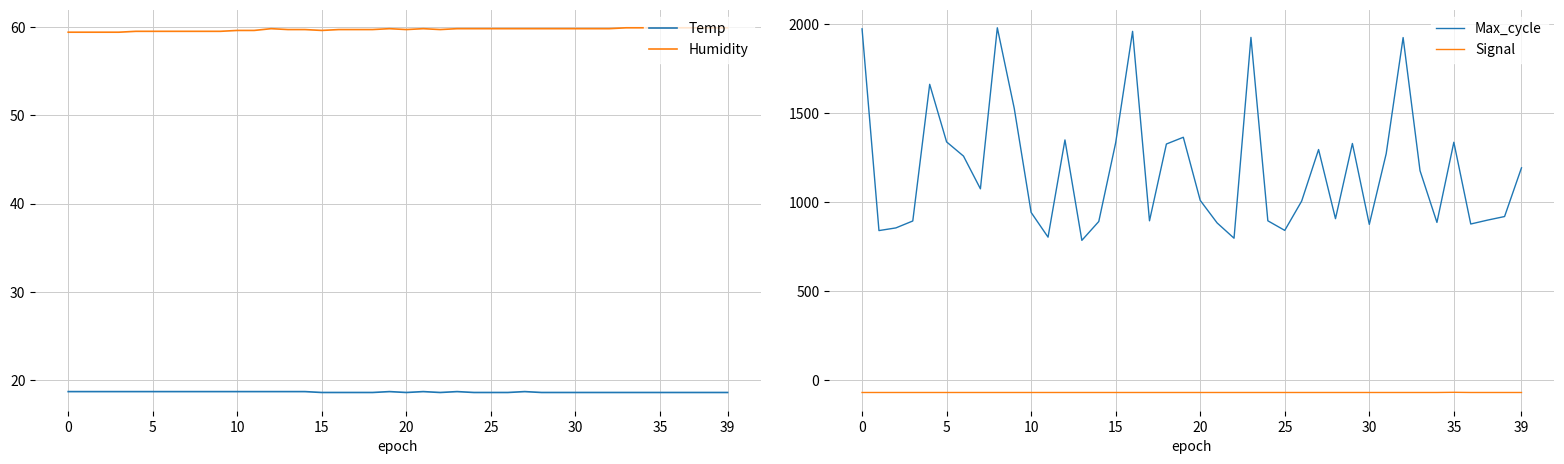

The Temp series shows 18.6 at 20. True or false?

True